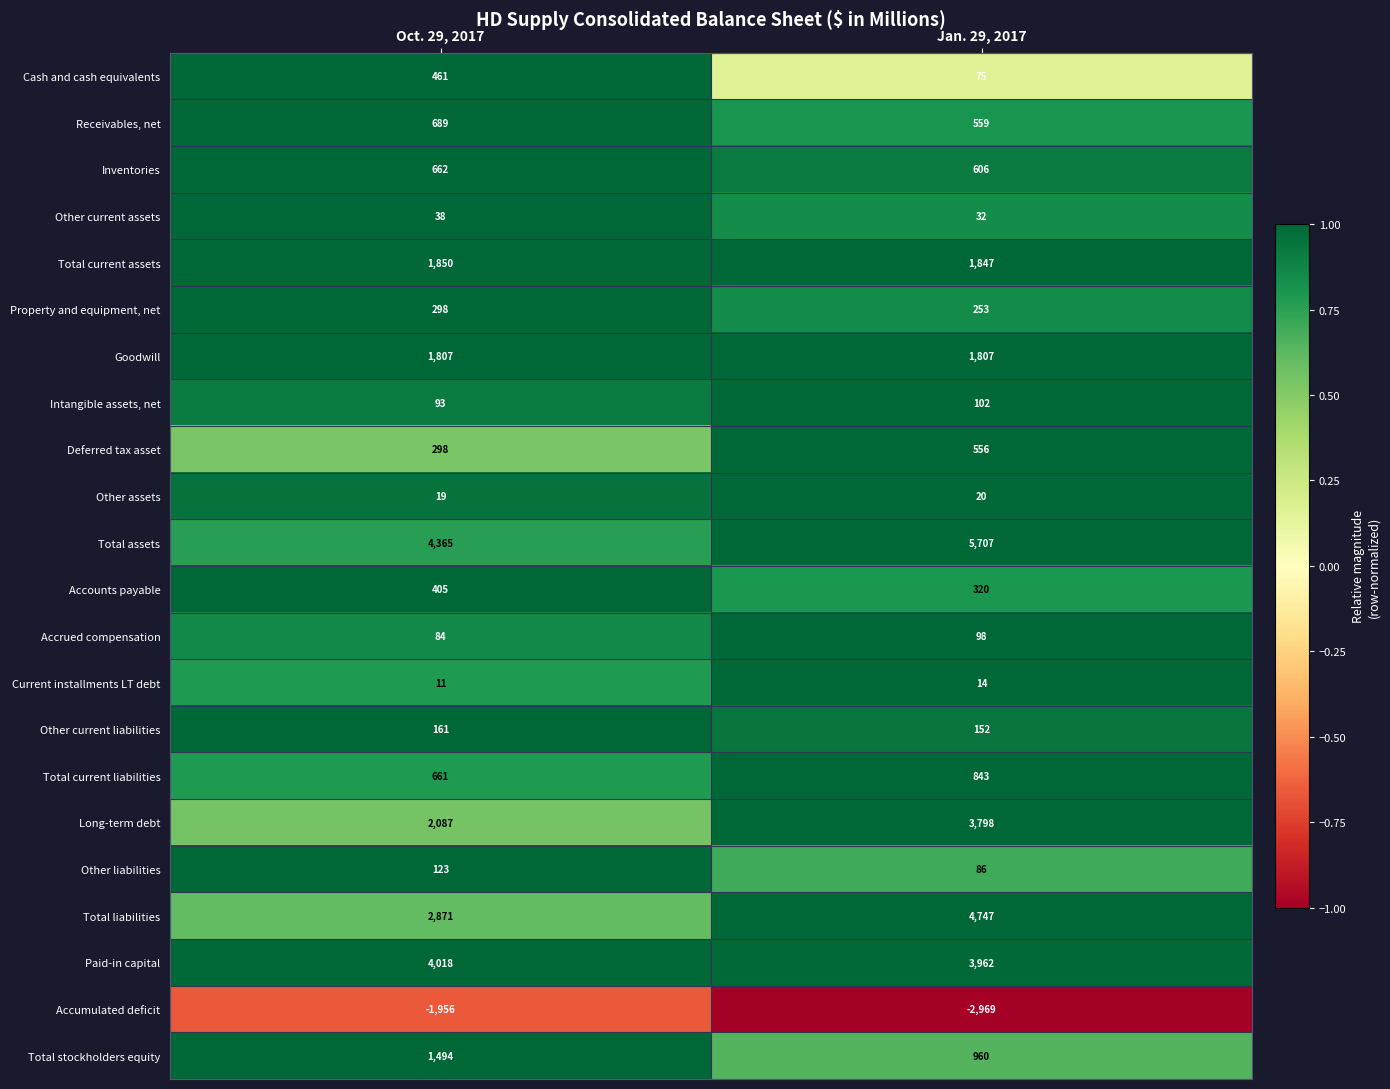

Between Oct. 29, 2017 and Jan. 29, 2017, which series saw the biggest shift?

Total liabilities